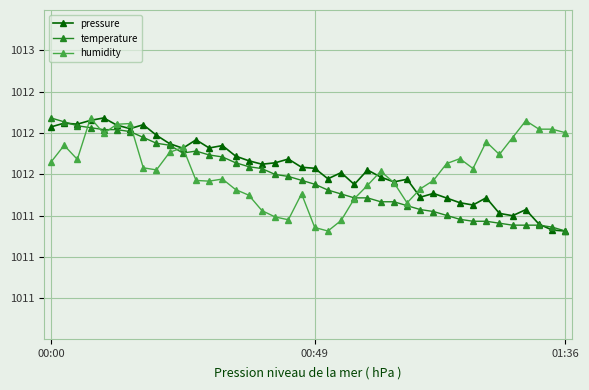

What are all the series names shown in the legend?

pressure, temperature, humidity